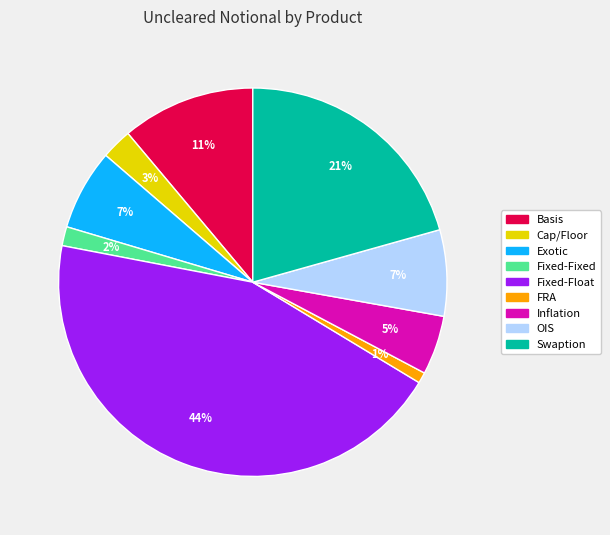

Which has a higher value, Inflation or Fixed-Fixed?

Inflation